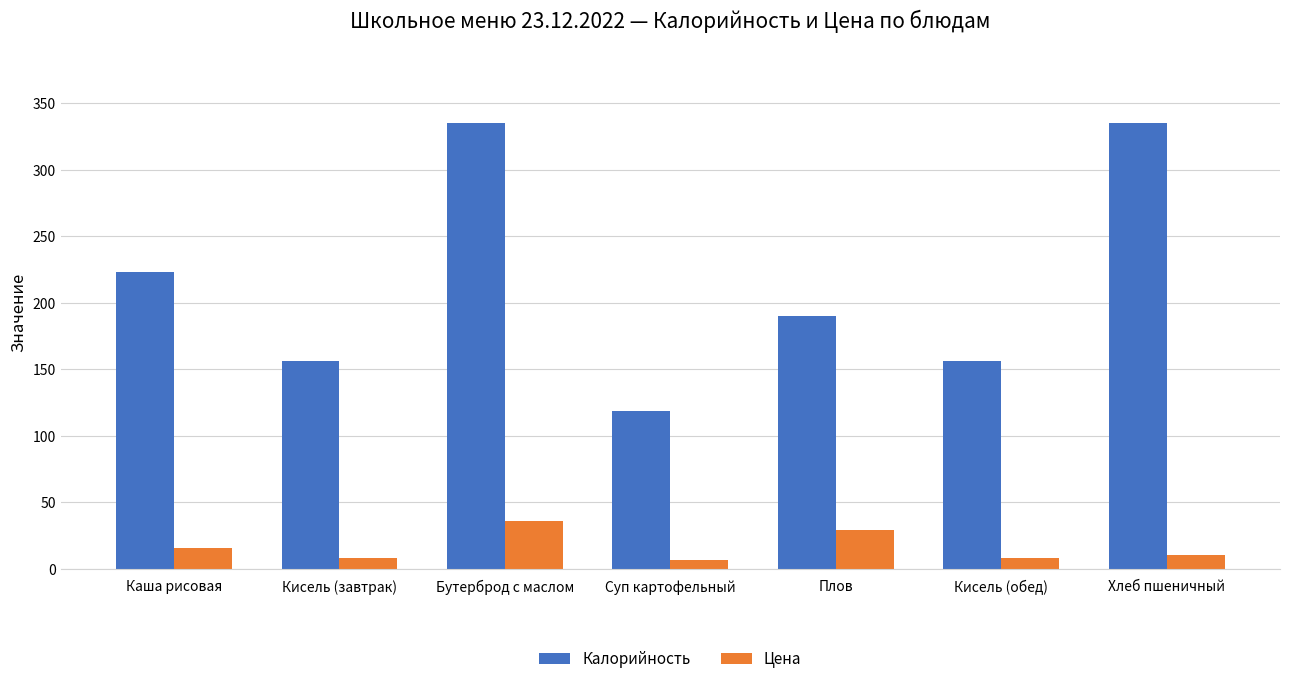

Which series has the widest spread of values?

Калорийность